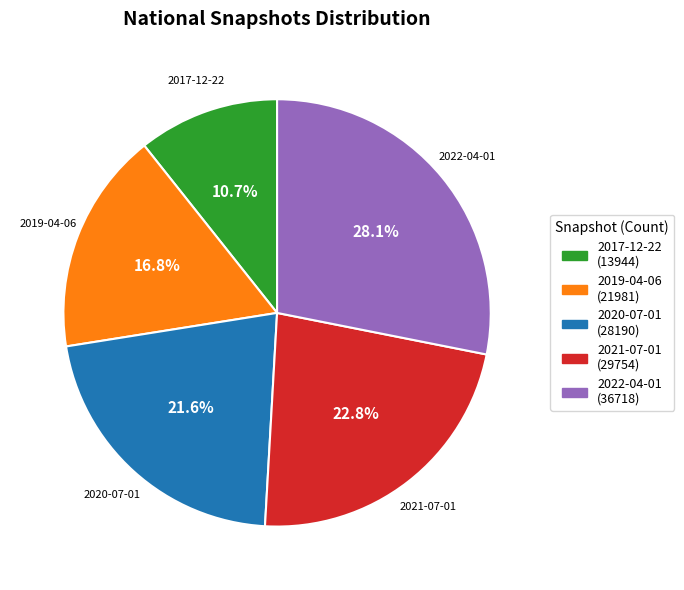

To the nearest percent, what percentage of the pie is 2022-04-01?

28%